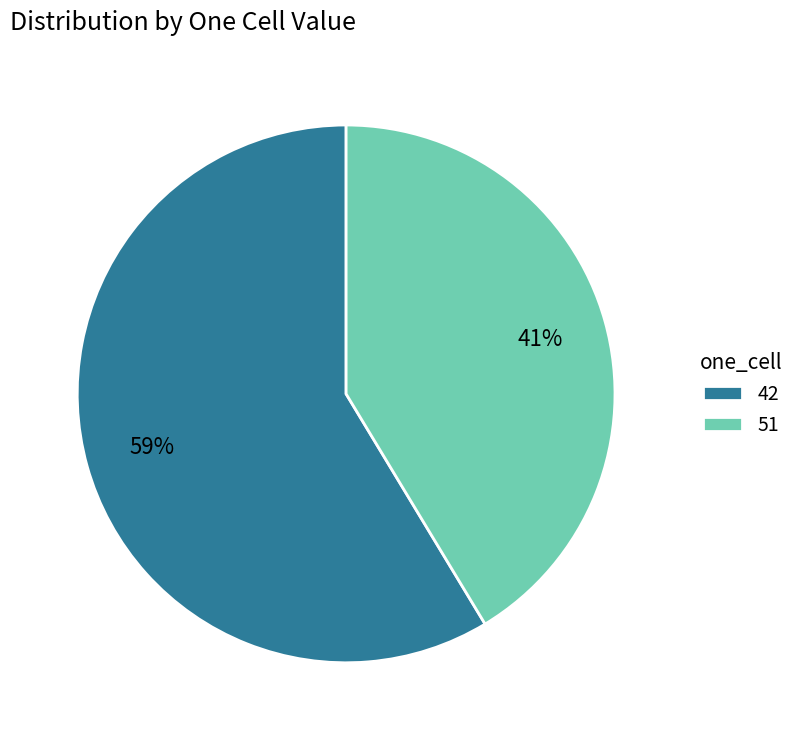

Rank the categories by value from highest to lowest.

42, 51